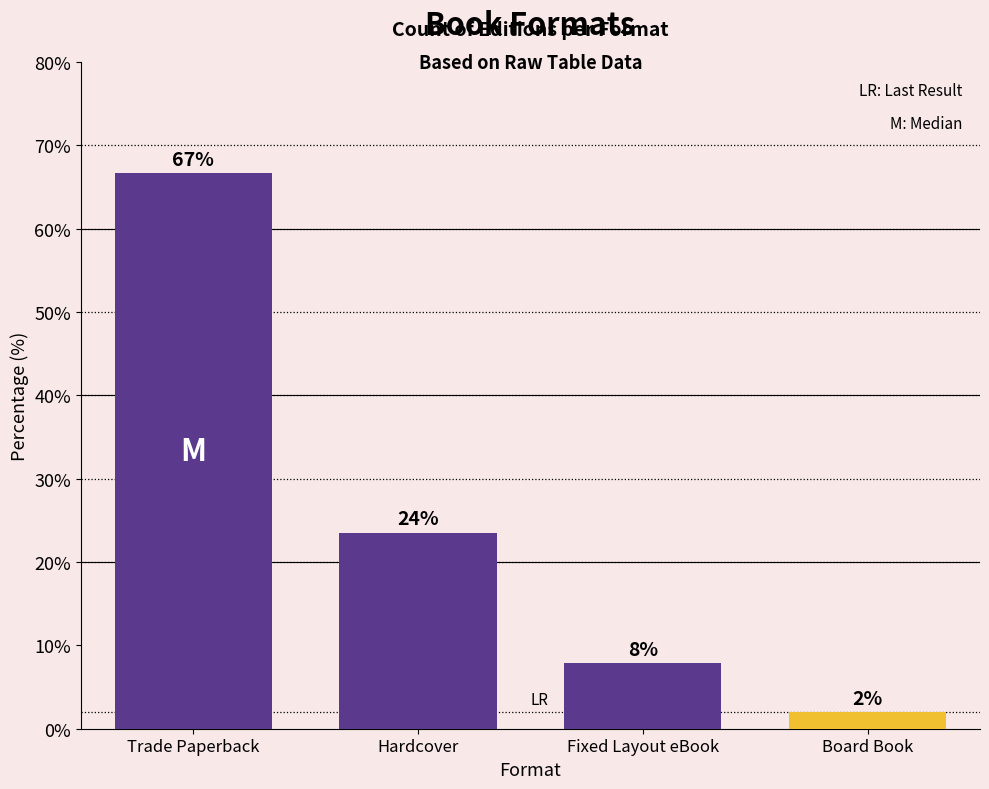

What is the label of the 2nd bar from the right?

Fixed Layout eBook